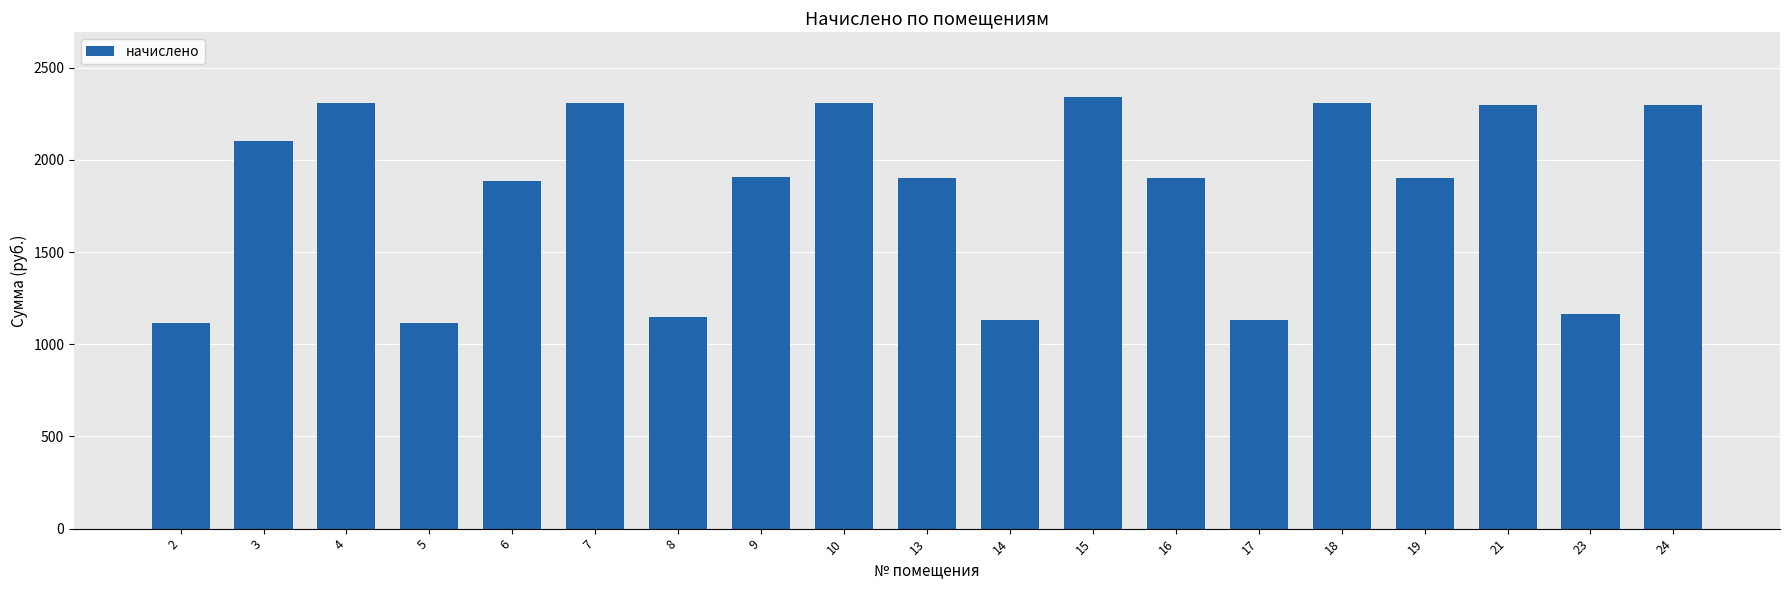

What is the difference between the values at 19 and 5?

789.0